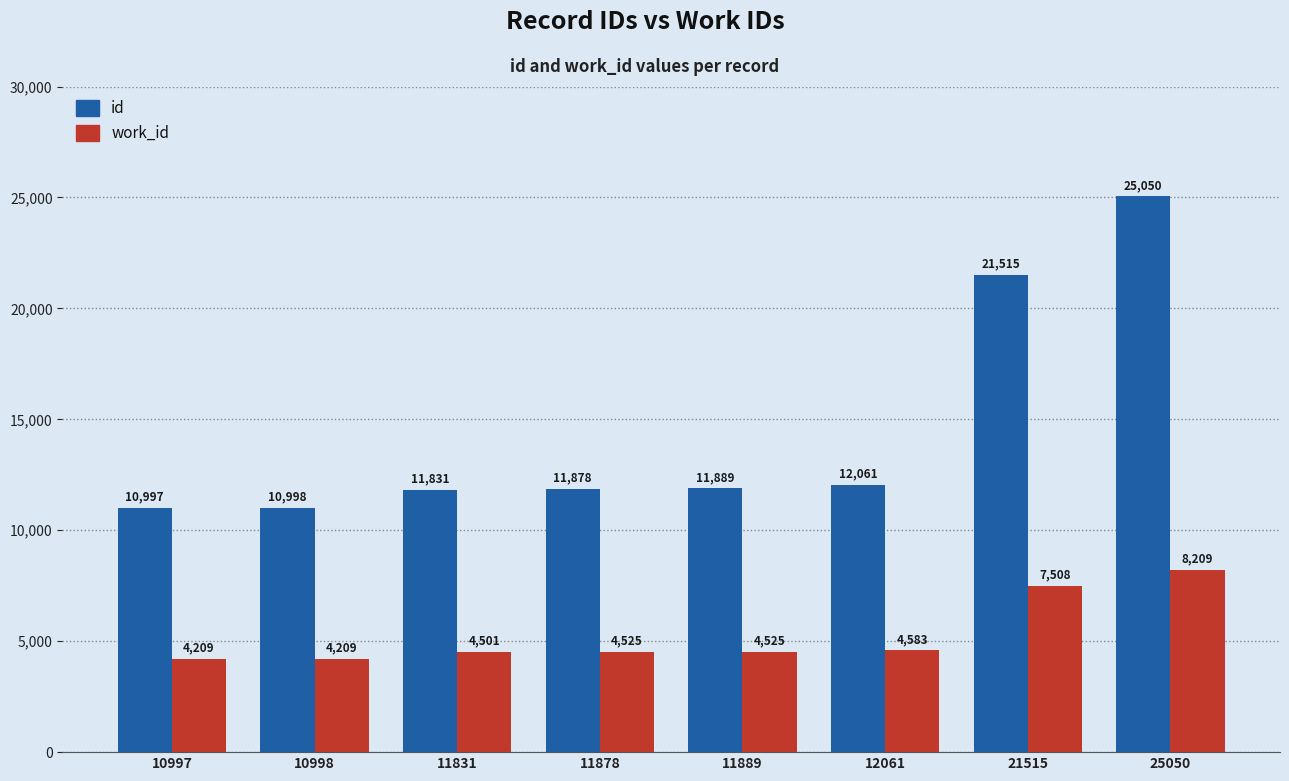

How many groups of bars are there?

8